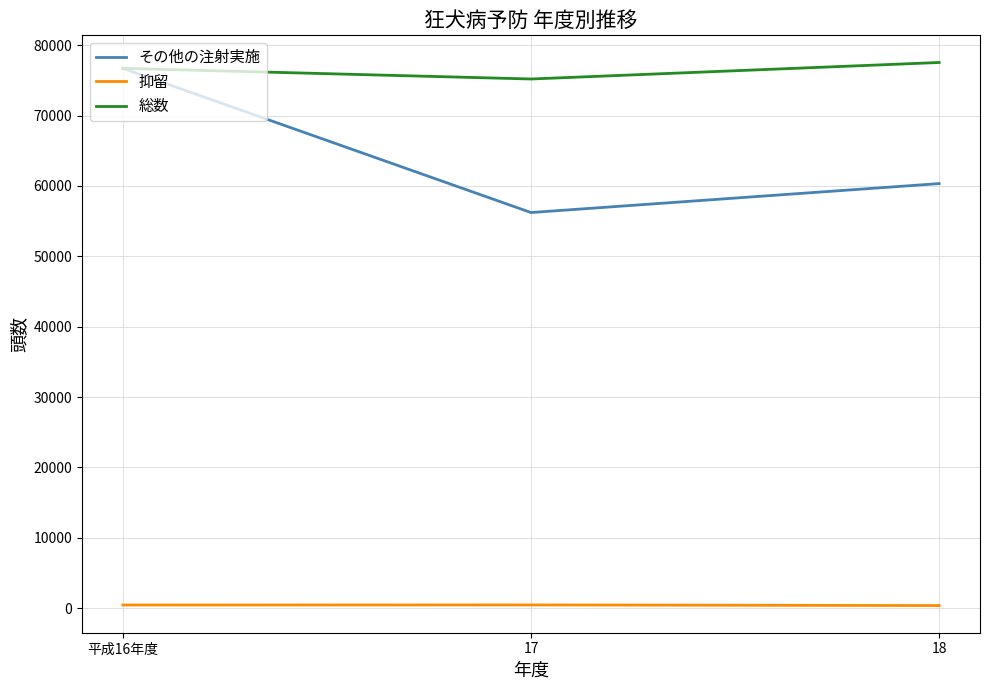

Which series has the widest spread of values?

その他の注射実施